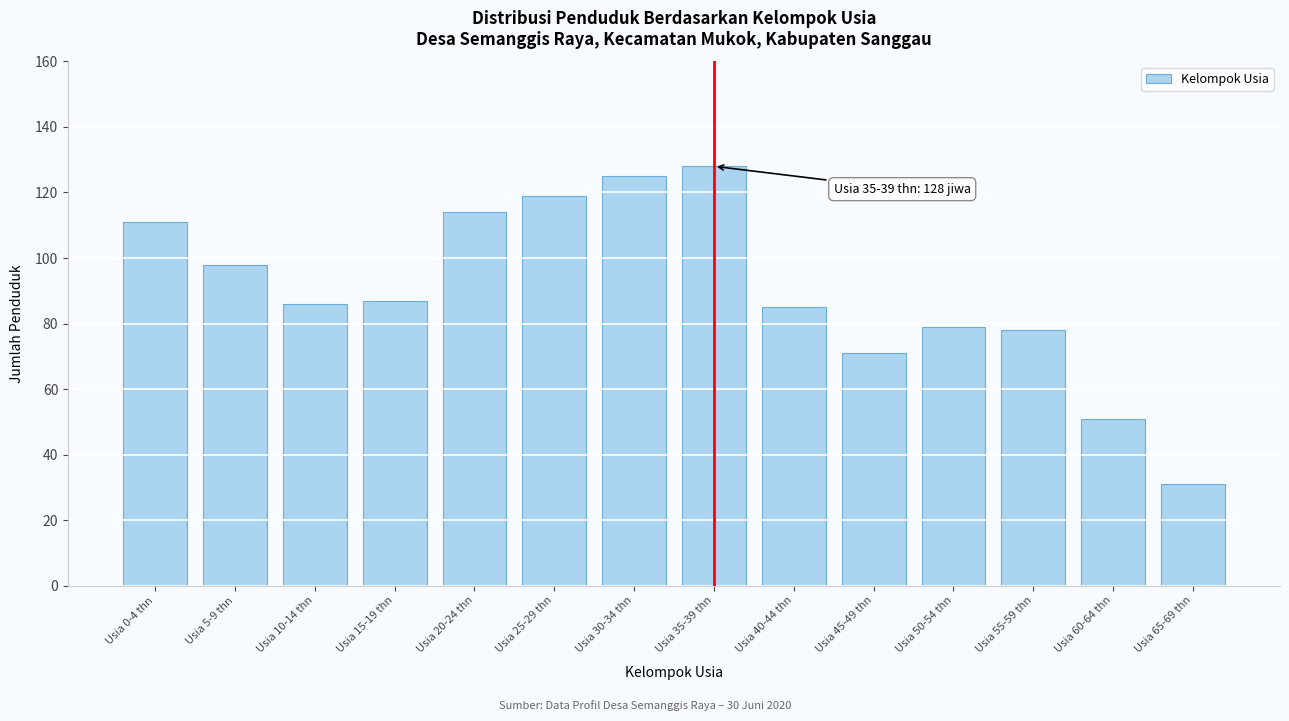

Reading right to left, list all the values displayed in this chart.

Usia 65-69 thn=31	Usia 60-64 thn=51	Usia 55-59 thn=78	Usia 50-54 thn=79	Usia 45-49 thn=71	Usia 40-44 thn=85	Usia 35-39 thn=128	Usia 30-34 thn=125	Usia 25-29 thn=119	Usia 20-24 thn=114	Usia 15-19 thn=87	Usia 10-14 thn=86	Usia 5-9 thn=98	Usia 0-4 thn=111